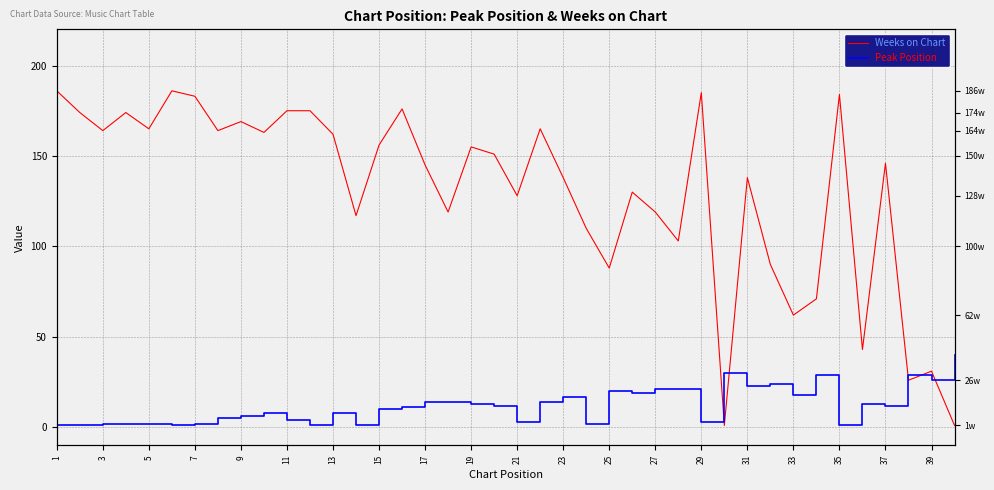

Count the number of data series in this chart.

2